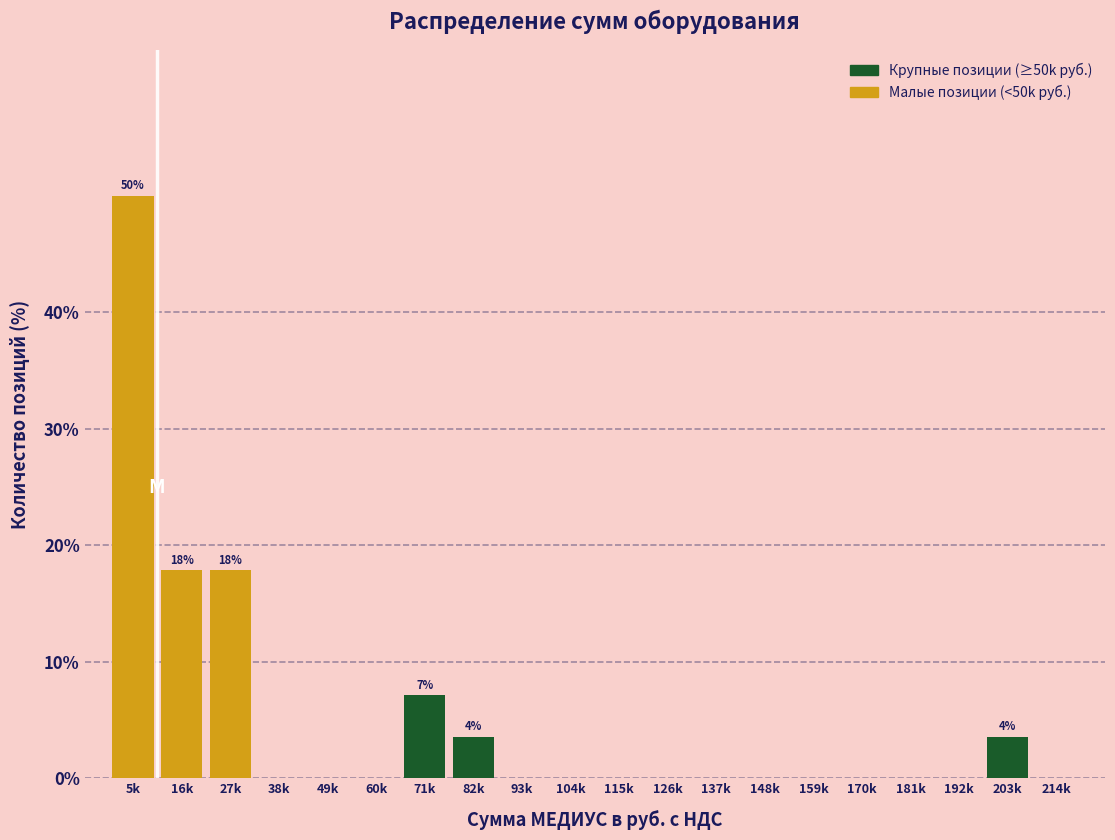

Reading left to right, transcribe all the data shown in this chart.

5k=50.0	16k=17.9	27k=17.9	38k=0.0	49k=0.0	60k=0.0	71k=7.1	82k=3.6	93k=0.0	104k=0.0	115k=0.0	126k=0.0	137k=0.0	148k=0.0	159k=0.0	170k=0.0	181k=0.0	192k=0.0	203k=3.6	214k=0.0